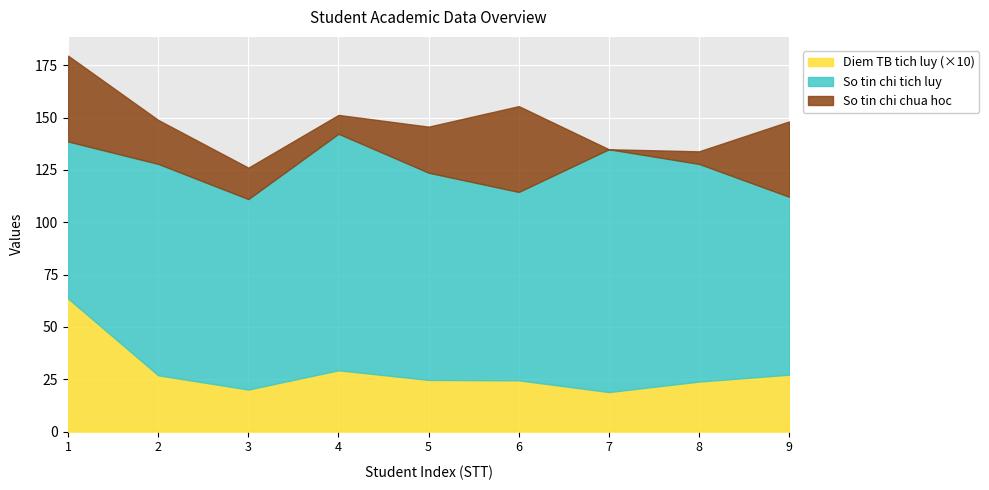

Between 5 and 7, which series saw the biggest shift?

So tin chi chua hoc